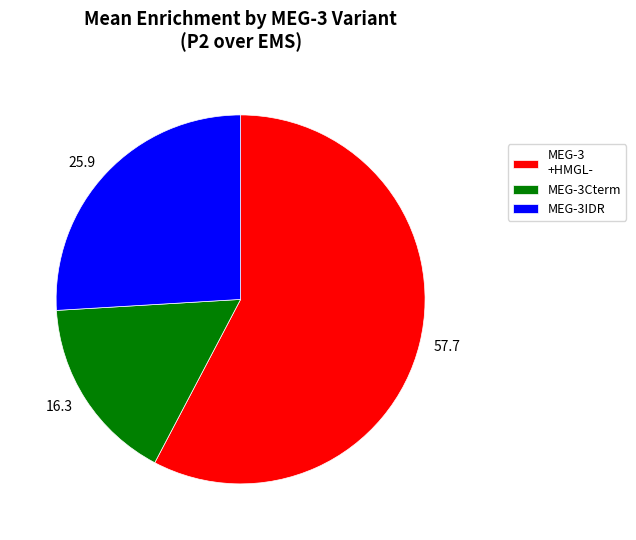

Is there a majority slice in this chart?

Yes